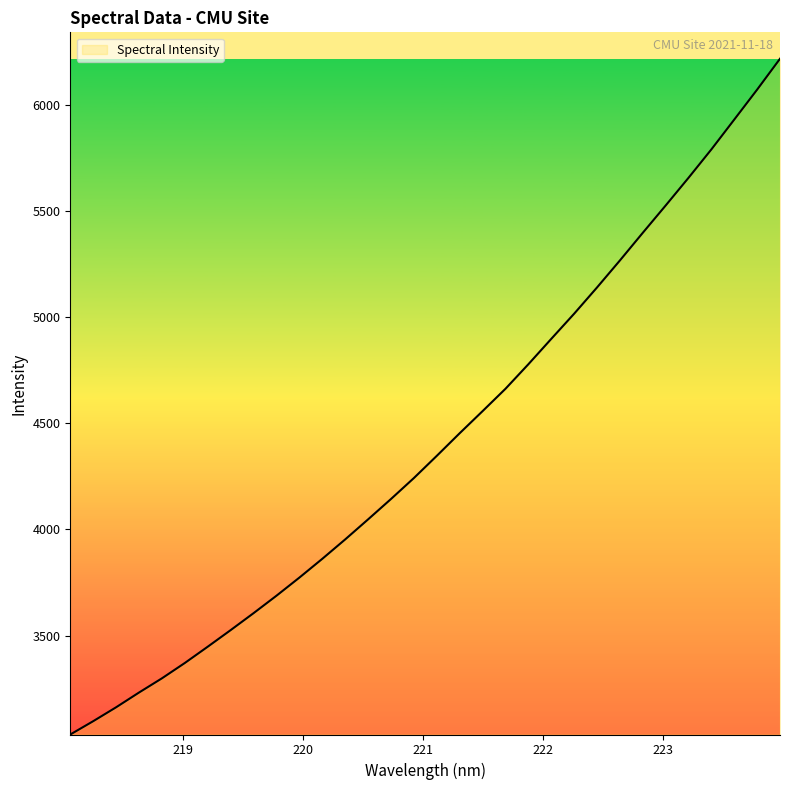

What is the difference between the maximum and minimum values?

3181.5